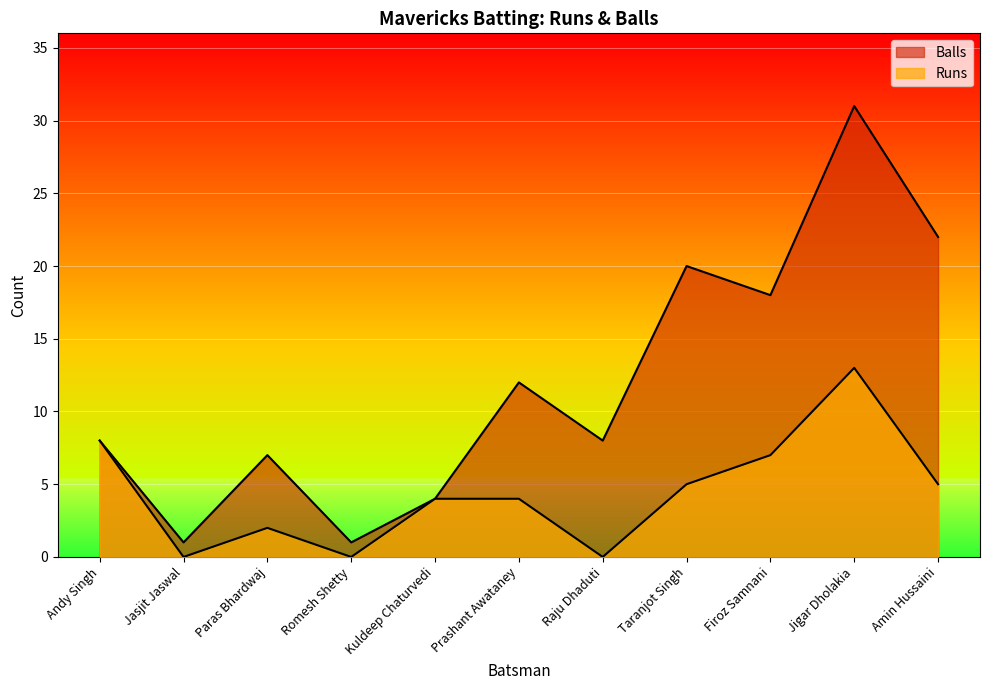

Which series has the largest total across all categories?

Balls